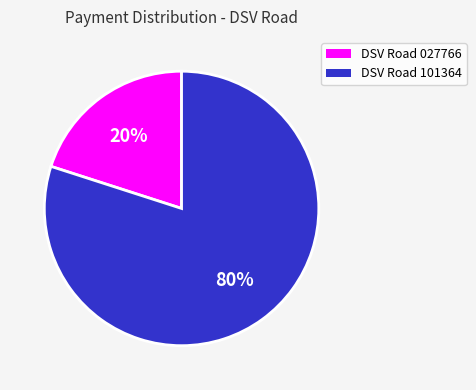

Does any single category account for the majority?

Yes